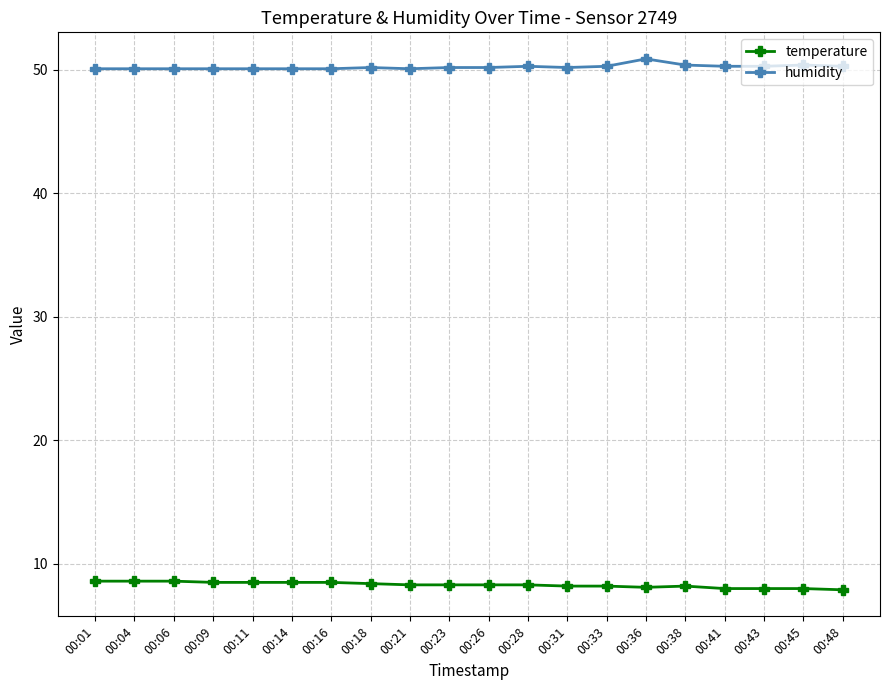

What is the minimum value shown in the chart?

7.9